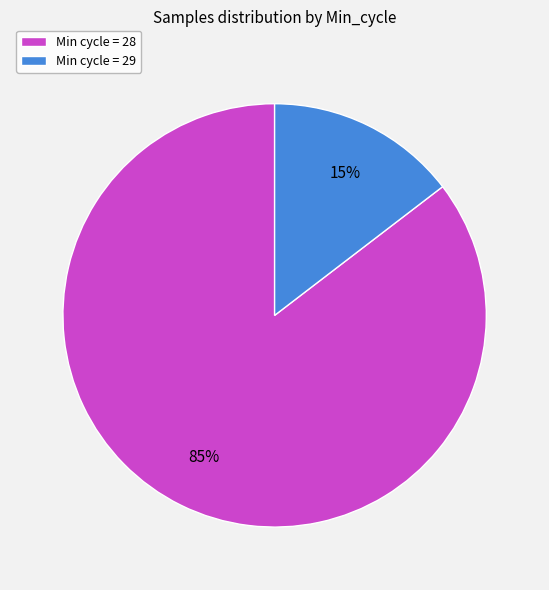

Count the number of slices in the pie.

2